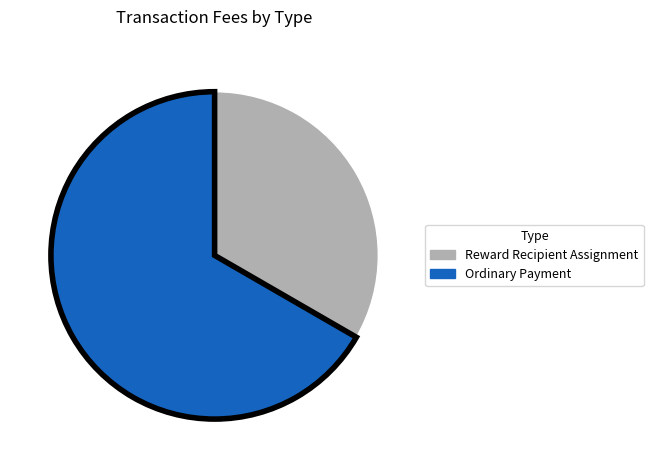

Which slice is the smallest?

Reward Recipient Assignment